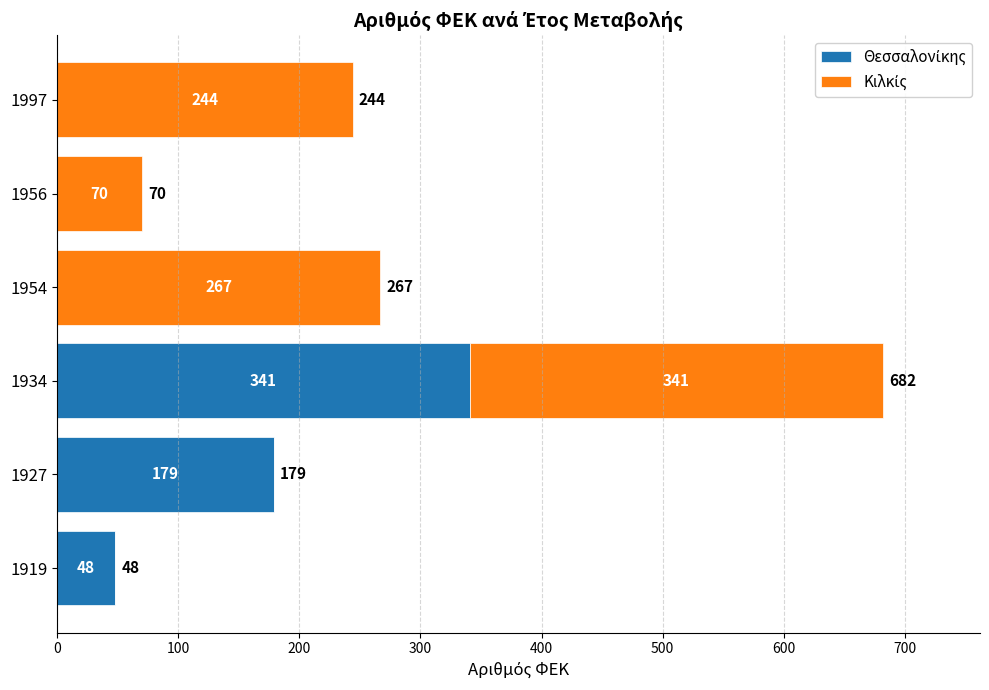

What is the total value across all series at 1954?

267